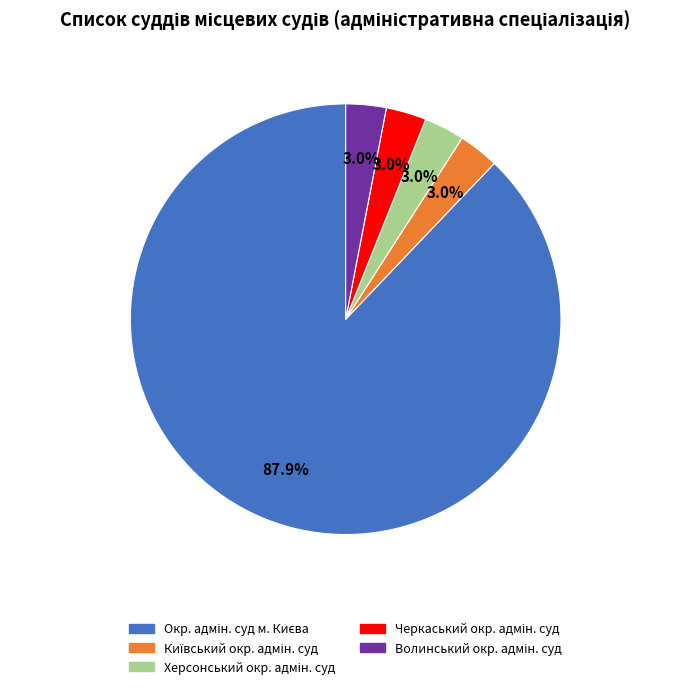

How many slices are in this pie chart?

5